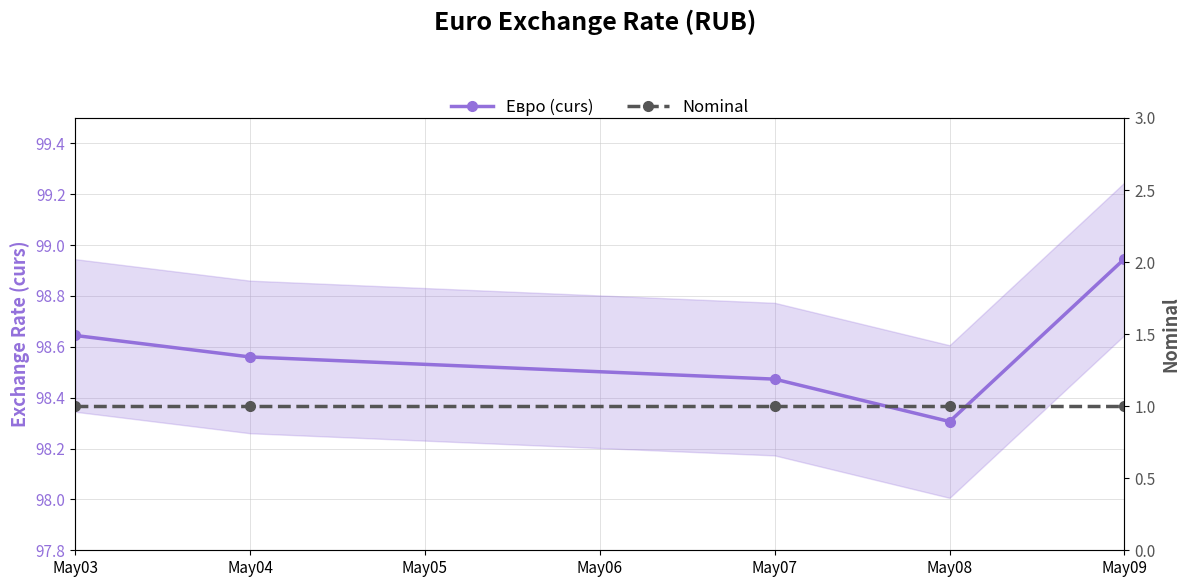

What is the sum of all Nominal values?

5.0